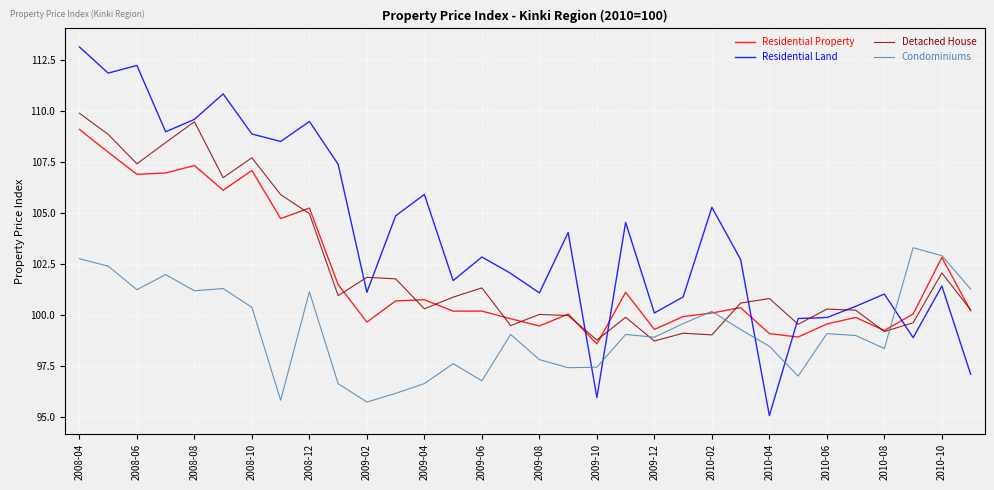

True or false: Condominiums has more than 0 points higher than both neighbors.

True